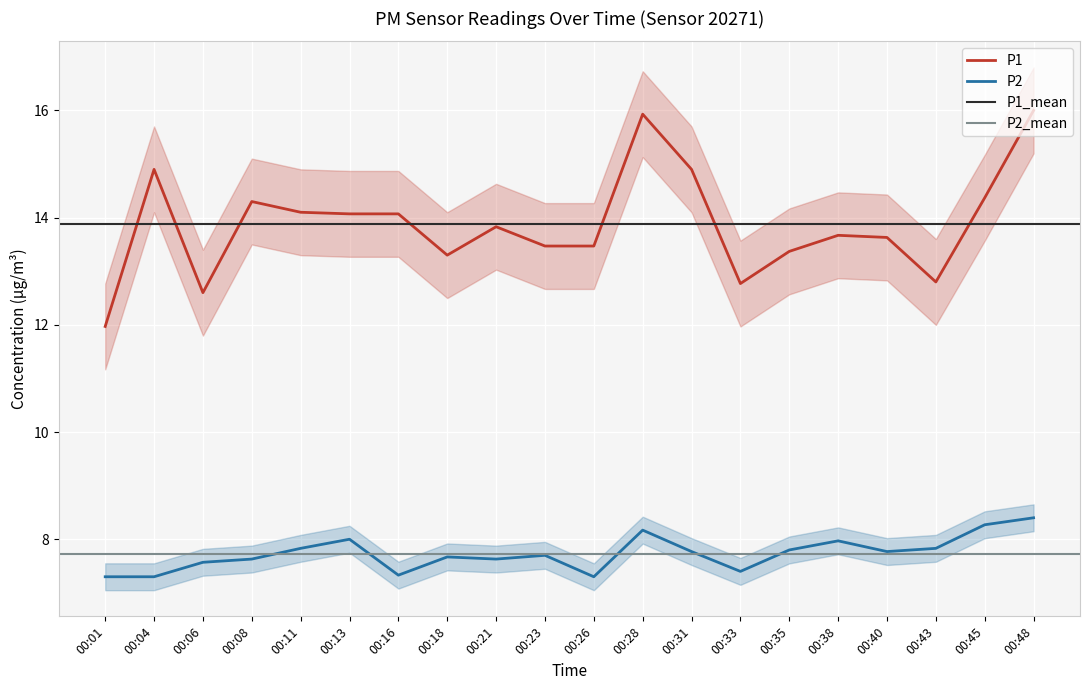

At which label does P2 reach its peak?

00:48